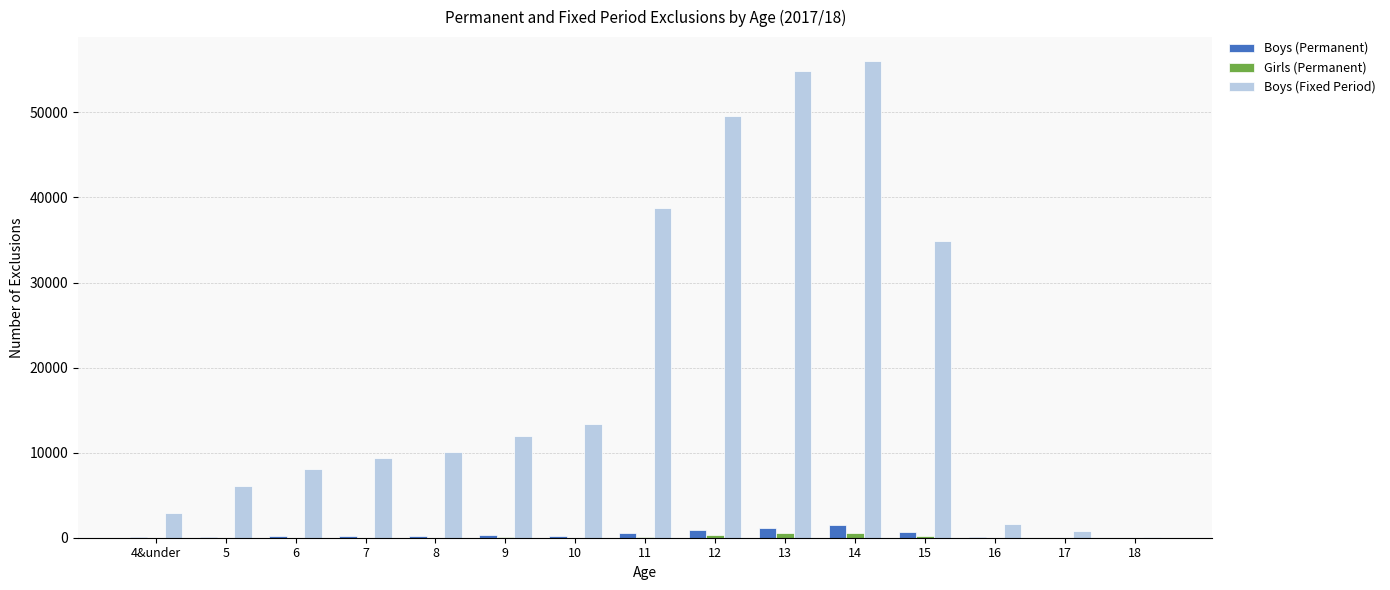

Which series has the largest total across all categories?

Boys (Fixed Period)